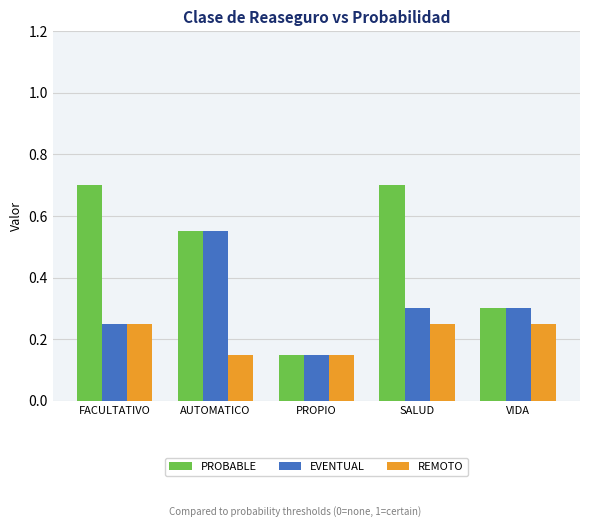

How many bars are there in each group?

3